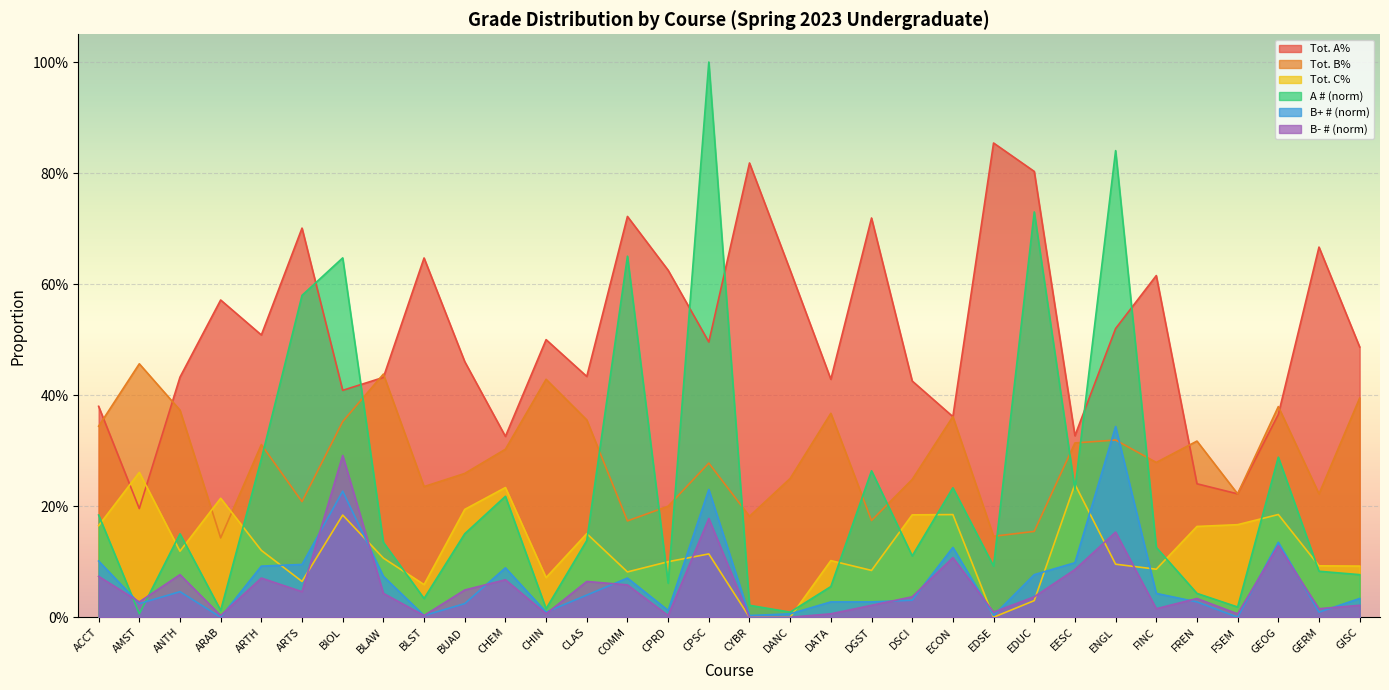

Which series has the widest spread of values?

A #